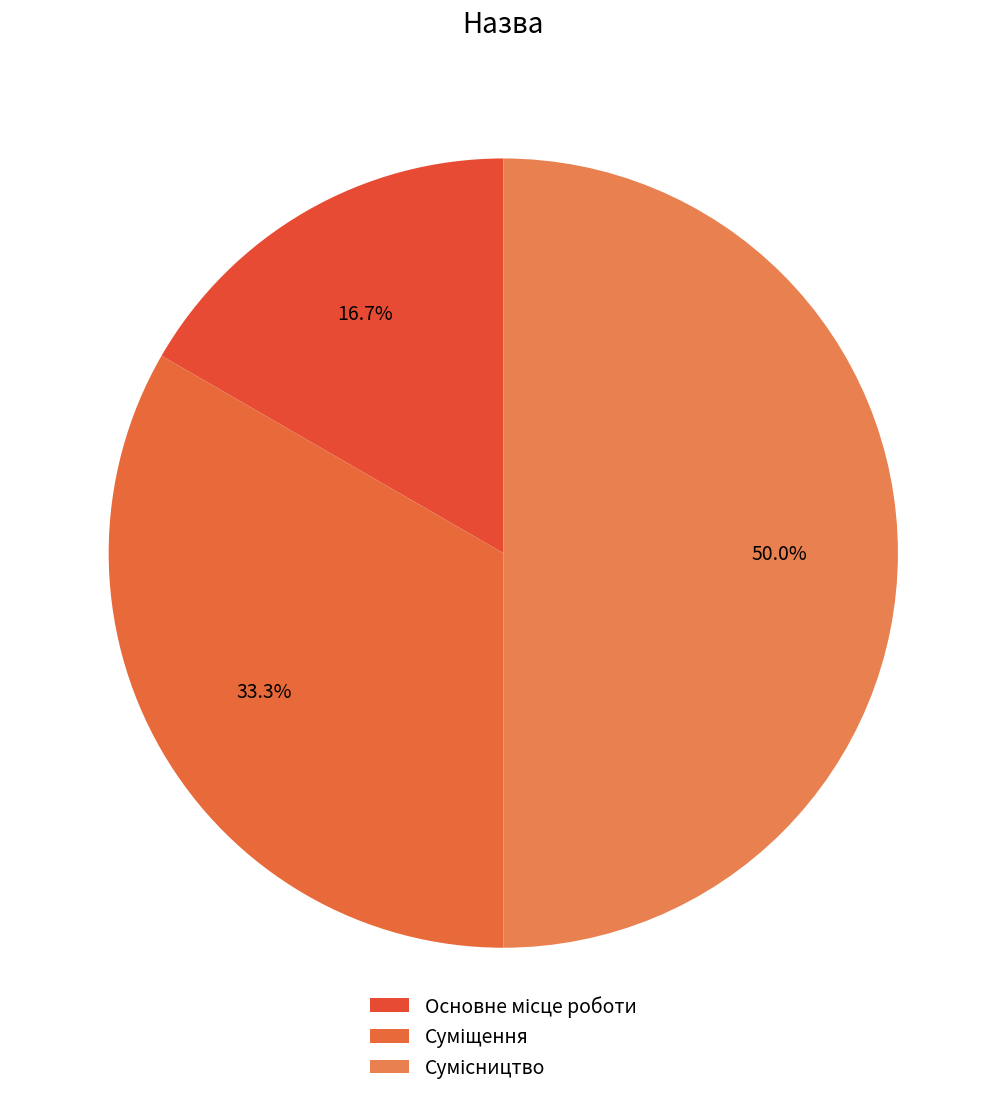

Count the number of slices in the pie.

3